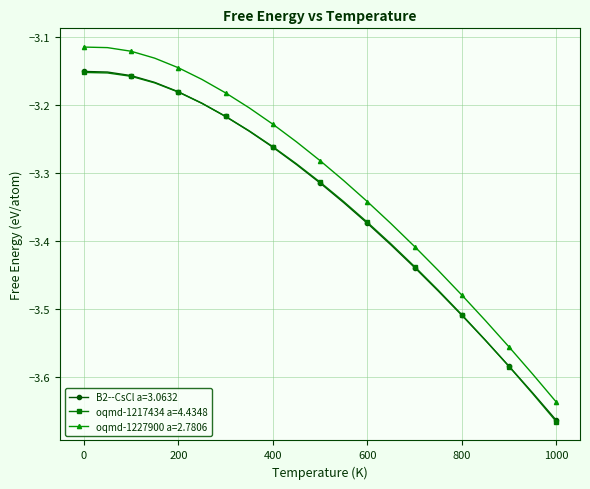

Which series has the largest total across all categories?

oqmd-1227900 a=2.7806